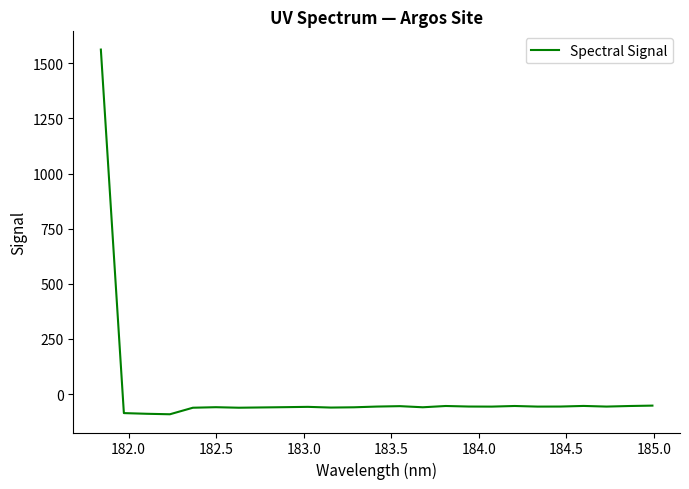

What is the difference between the maximum and minimum values?

1654.1